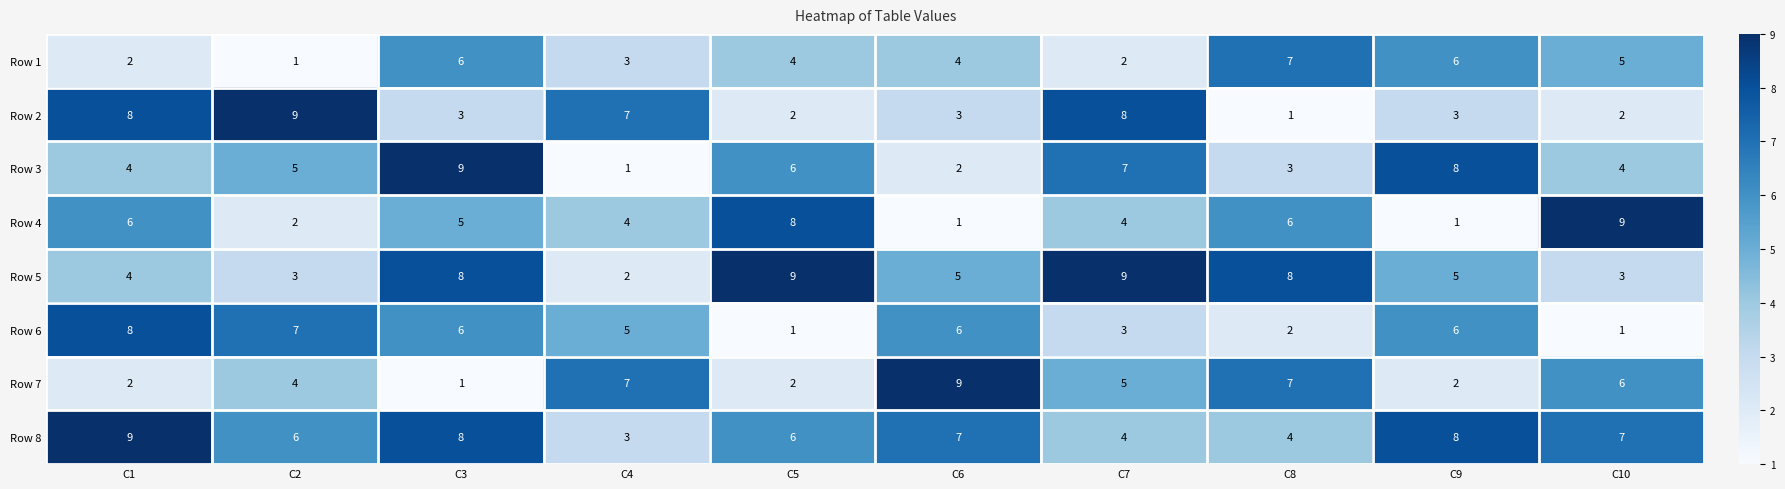

What is the difference between the highest and lowest values at C3?

8